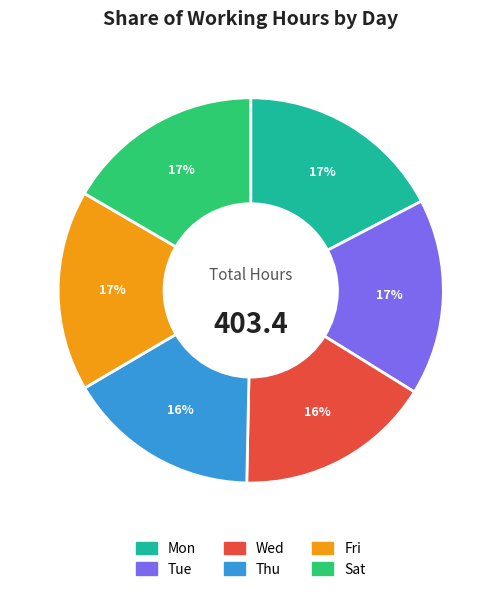

True or false: Wed accounts for 9% of the total.

False